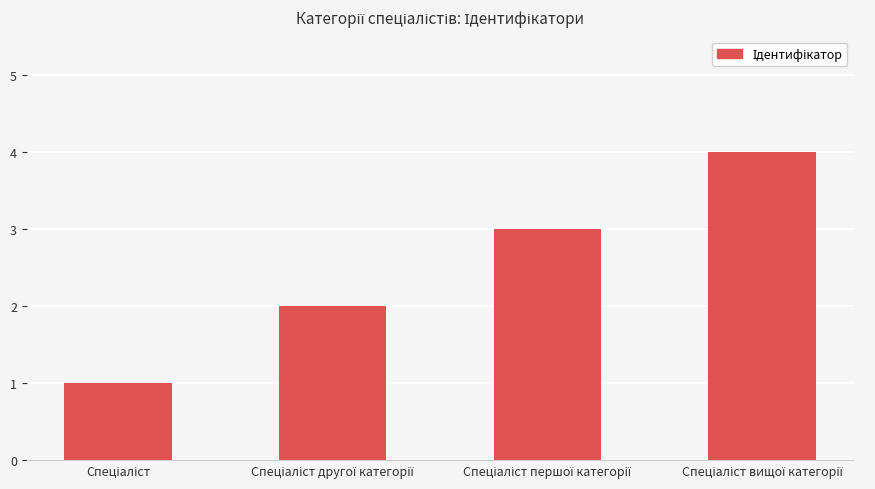

What is the greatest value displayed?

4